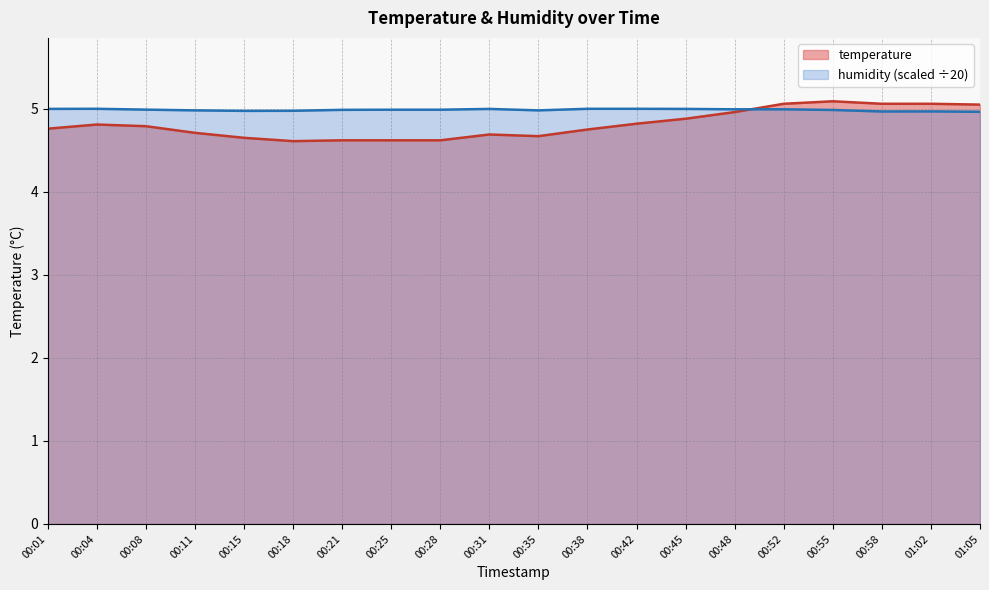

How many series are shown in this chart?

2